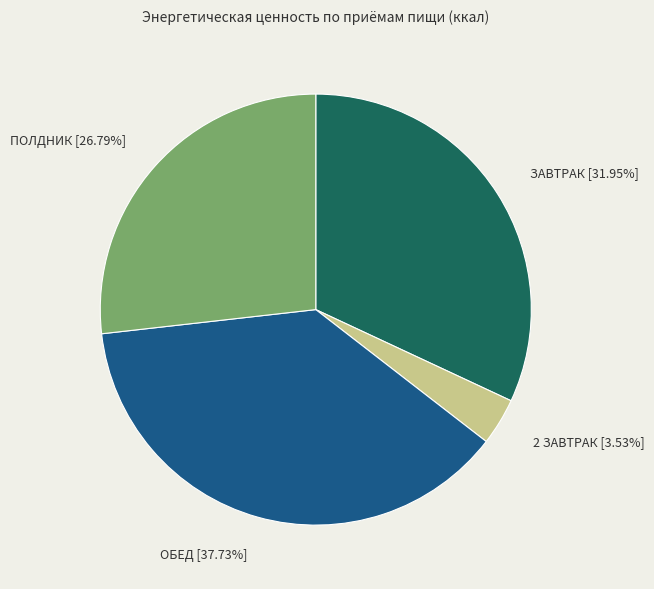

To the nearest percent, what portion does 2 ЗАВТРАК represent?

4%